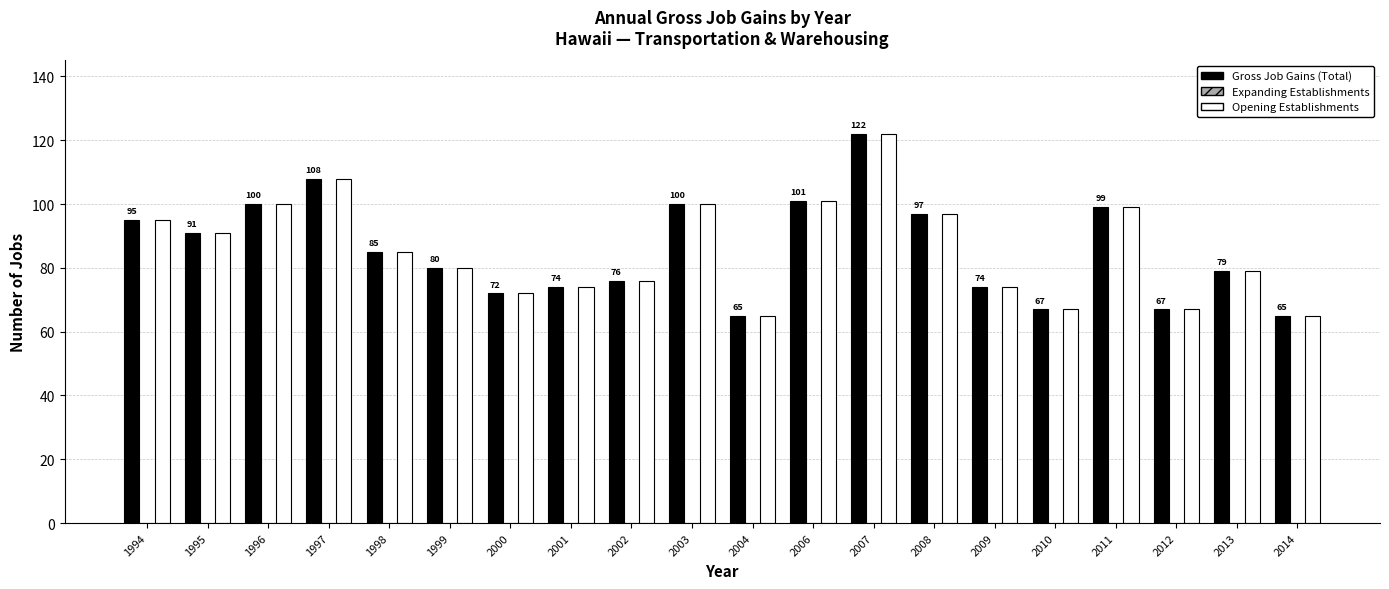

How many distinct data groups are displayed?

2